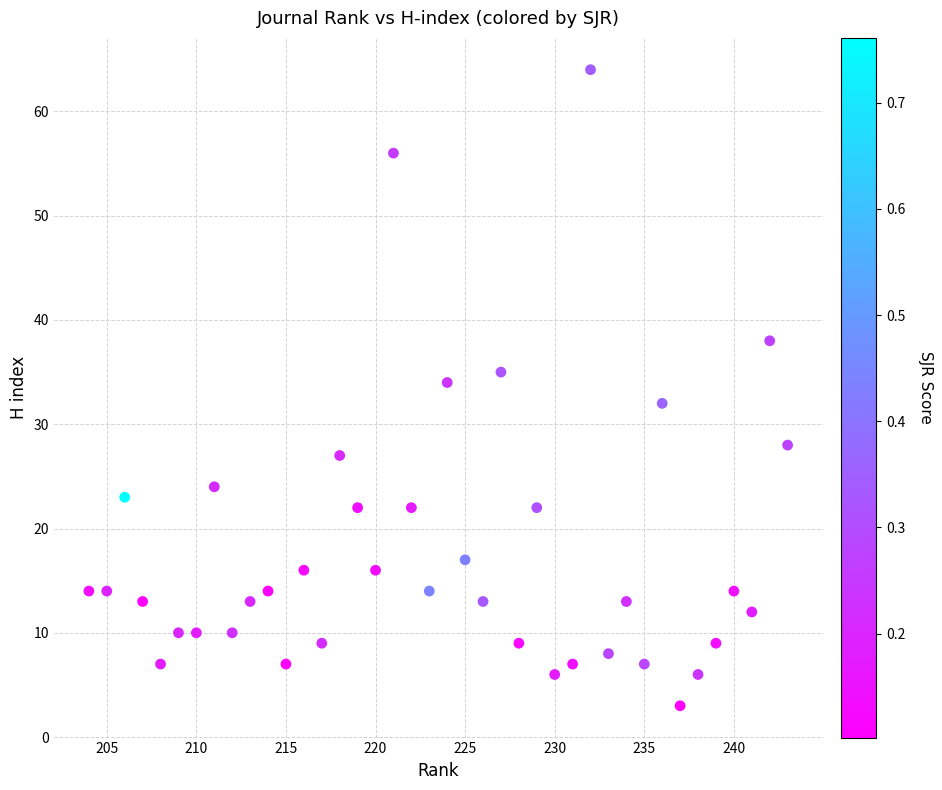

What is the range of Y values (max minus min)?

61